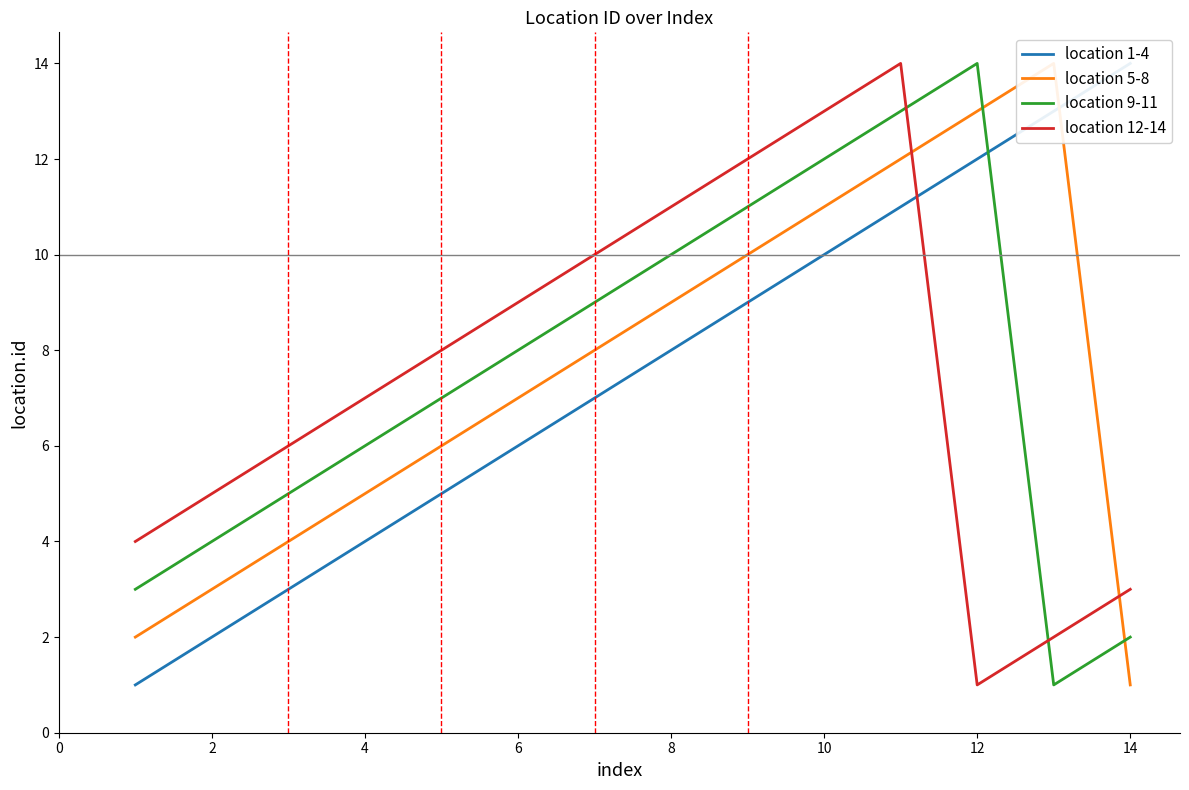

How many lines are shown in the chart?

4